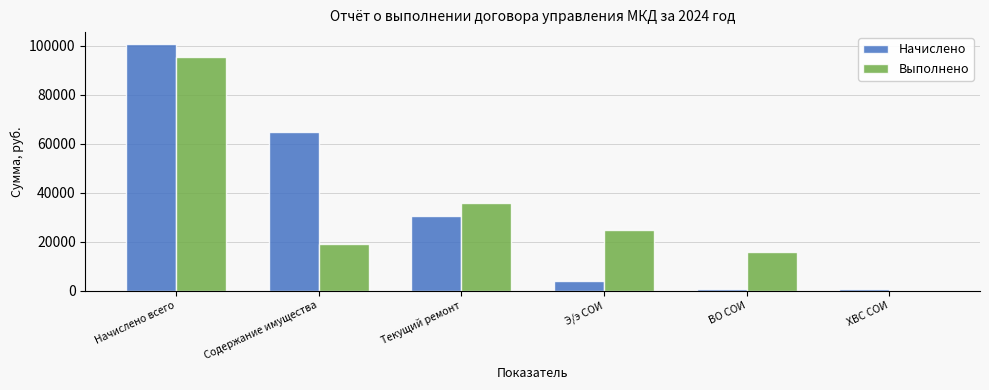

What is the maximum value shown in the chart?

100443.6